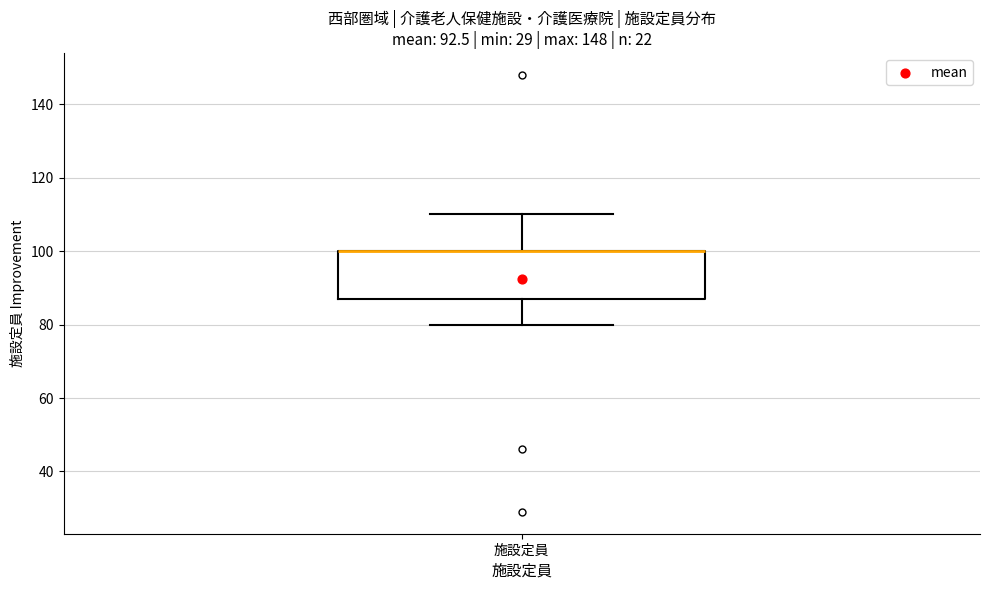

Read this box plot against the y-axis: the position of the median line, the range covered by the box, and the ends of both whiskers. The values are not printed on the chart, so give them approximately, as read against the axis.

median 100 (drawn on the box's upper edge), box 88 to 100, whiskers 80 to 110